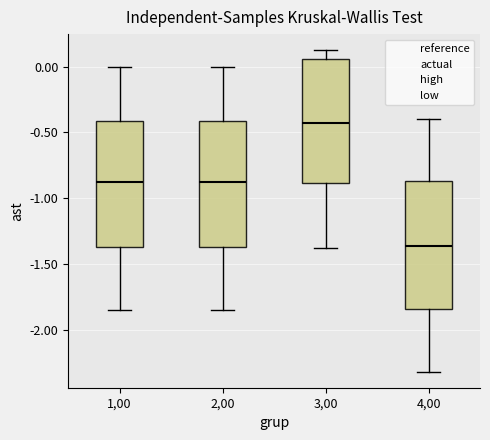

Reading left to right, transcribe this box plot: for each box, give where its median line is, the range the box spans, and where its two whiskers end, as read against the y-axis. The values are not printed on the chart, so give them approximately, as read against the axis.

1,00: median -0.90, box -1.35 to -0.40, whiskers -1.85 to 0.00
2,00: median -0.90, box -1.35 to -0.40, whiskers -1.85 to 0.00
3,00: median -0.45, box -0.90 to 0.05, whiskers -1.40 to 0.10
4,00: median -1.35, box -1.85 to -0.85, whiskers -2.30 to -0.40